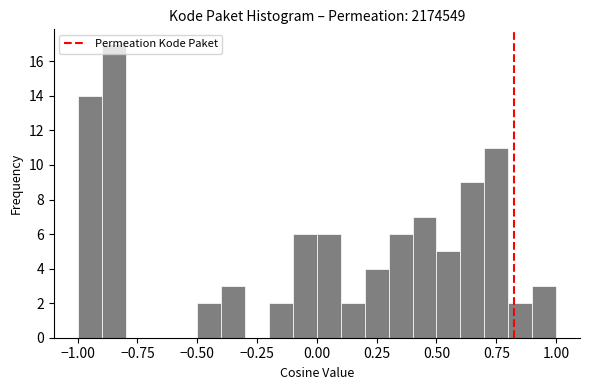

Read against the x-axis, roughly where is the centre of the tallest bar?

-0.85